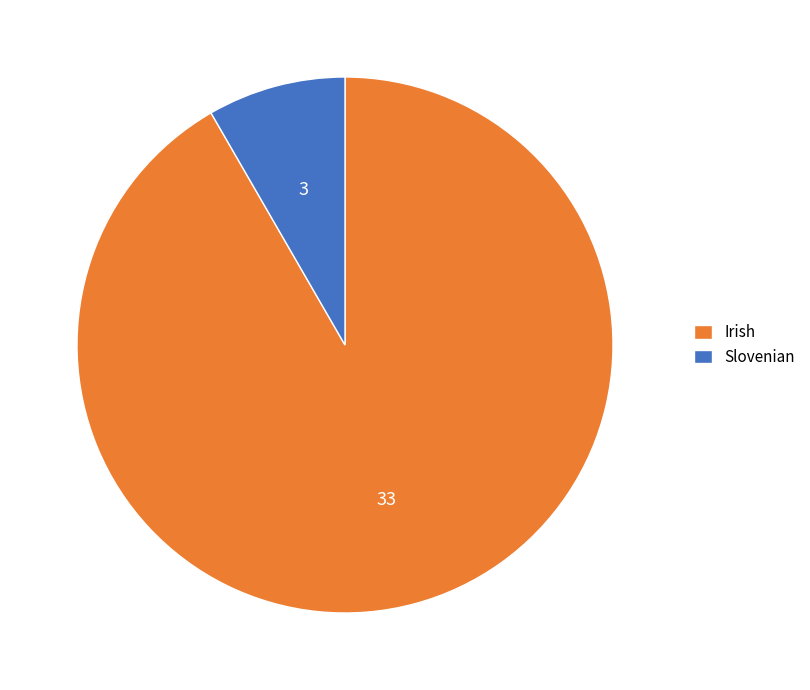

Count the number of slices in the pie.

2